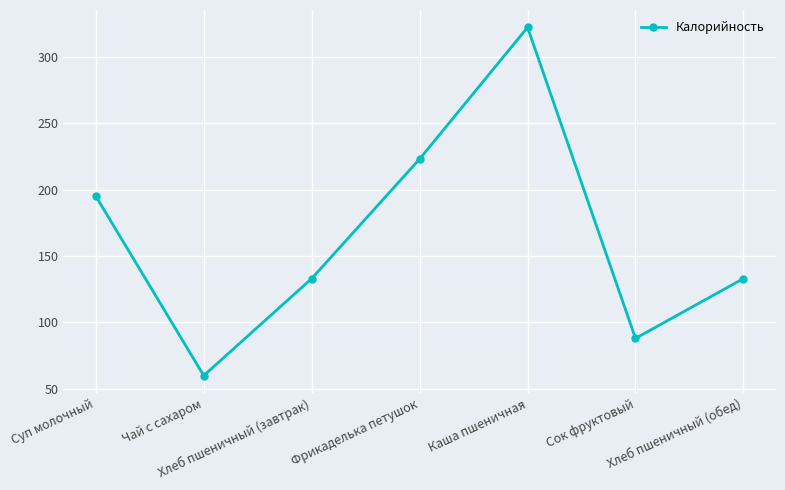

How many lines are shown in the chart?

1